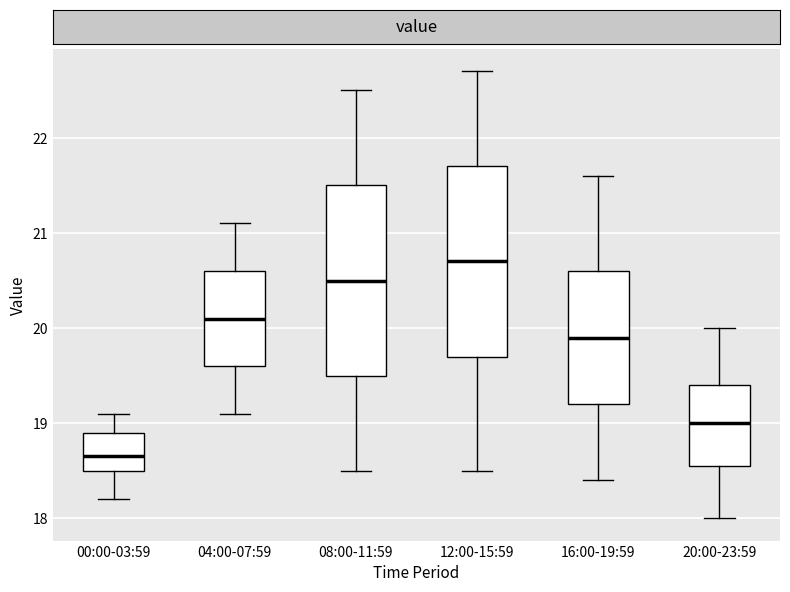

Which box has the highest median line?

12:00-15:59